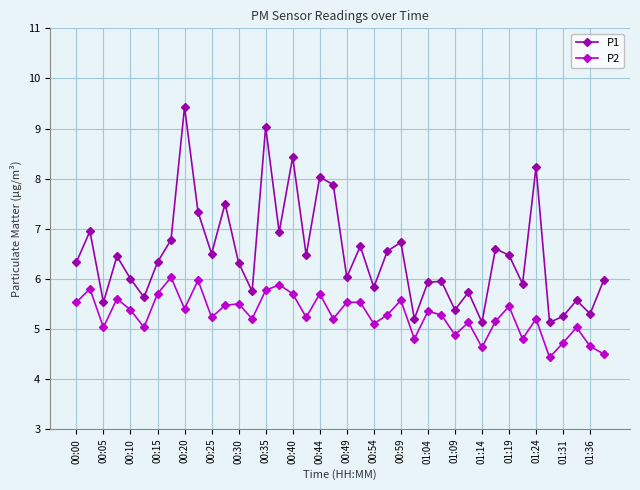

What are all the series names shown in the legend?

P1, P2